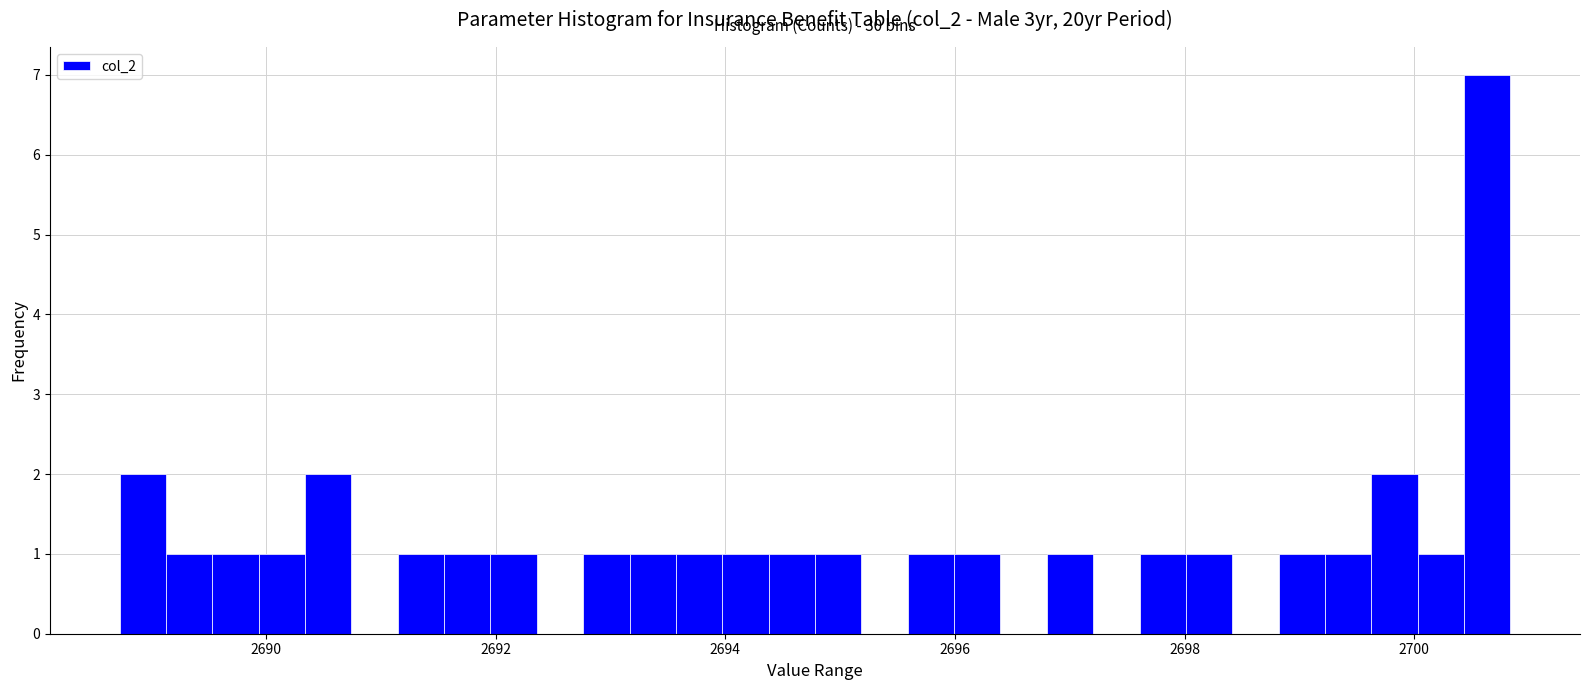

Around what value on the x-axis is the tallest bar? Give the approximate position of its centre, as read against the axis.

2700.6